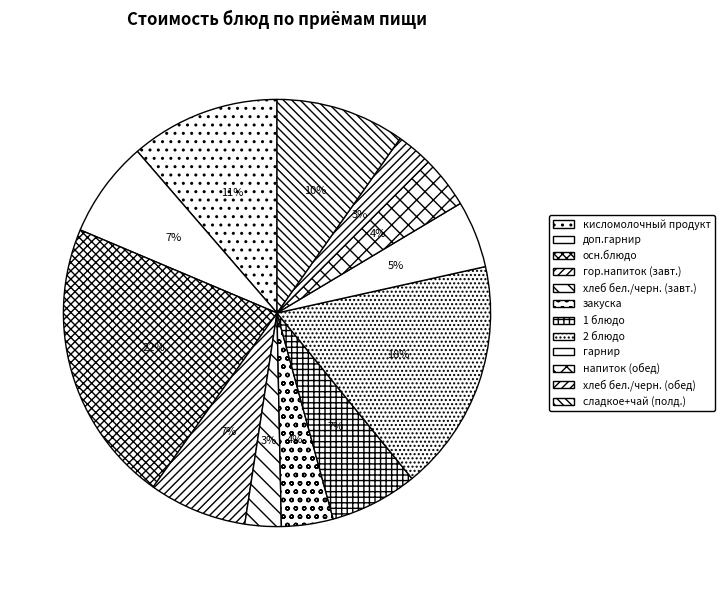

Is it true that осн.блюдо is 22% of the pie?

True